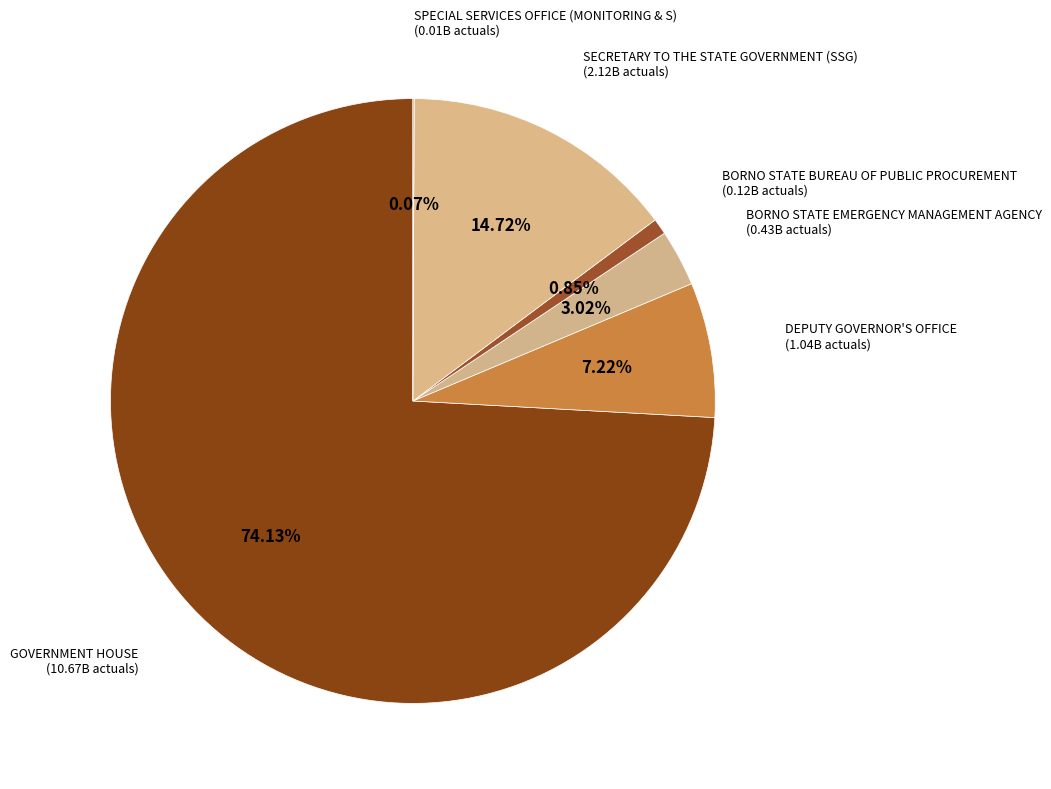

Rank the categories by value from highest to lowest.

GOVERNMENT HOUSE, SECRETARY TO THE STATE GOVERNMENT (SSG), DEPUTY GOVERNOR'S OFFICE, BORNO STATE EMERGENCY MANAGEMENT AGENCY, BORNO STATE BUREAU OF PUBLIC PROCUREMENT, SPECIAL SERVICES OFFICE (MONITORING & S)